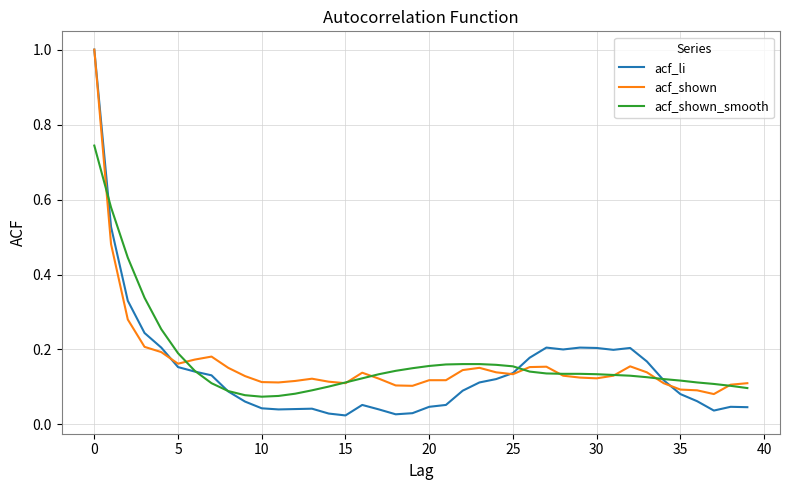

Which series has the largest range (max minus min)?

acf_li